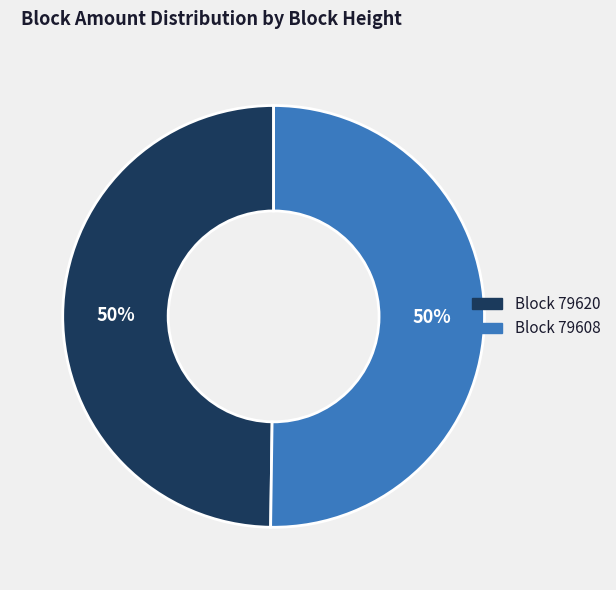

The Block 79620 slice represents 50% of the pie. True or false?

True